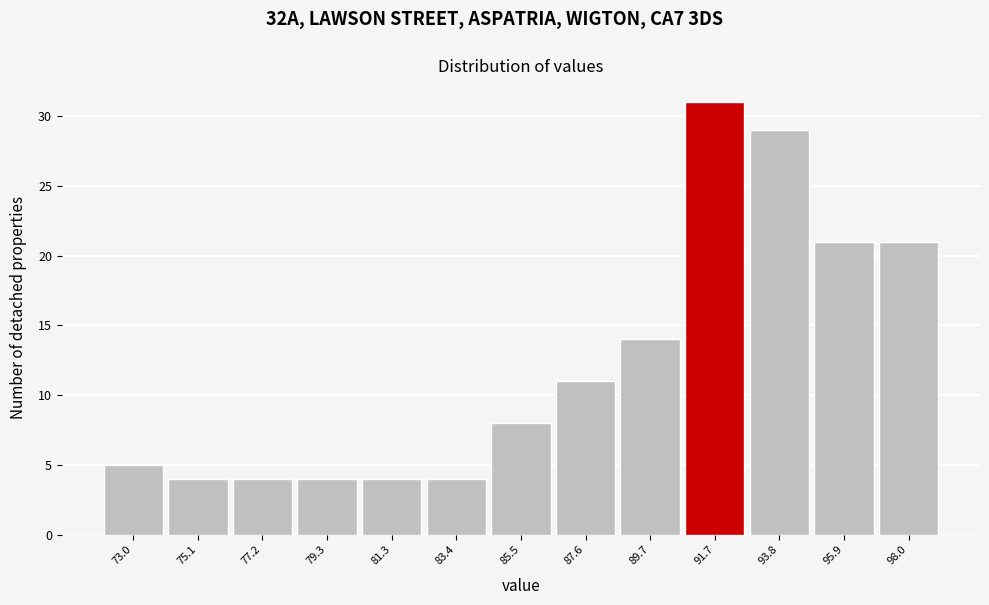

What is the height of the bar covering 74.0 to 76.0 on the x-axis? Neither the bar edges nor the heights are printed on the chart, so give them approximately, as read against the axes.

4